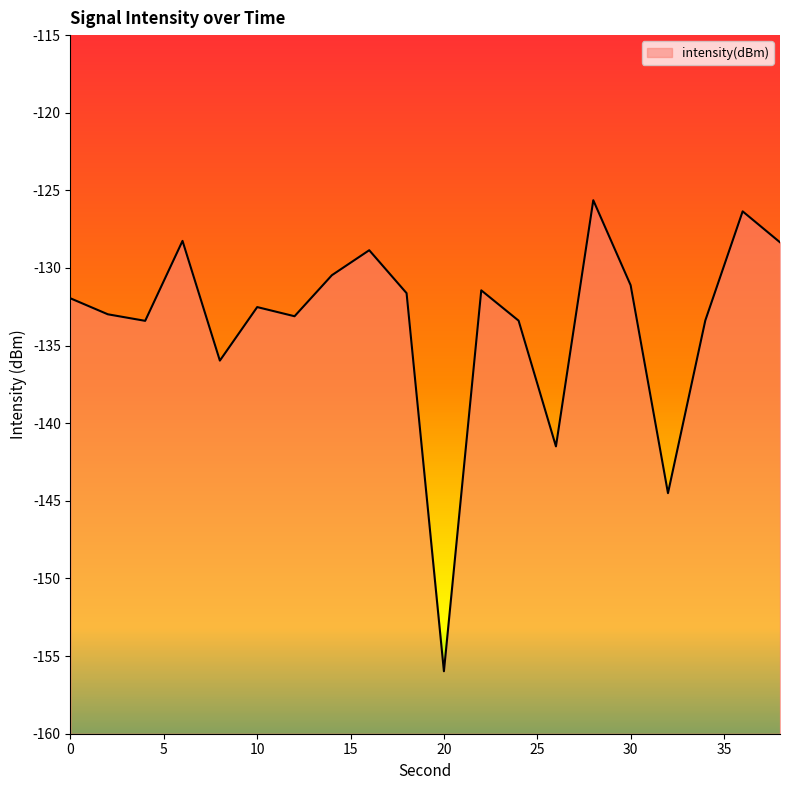

At which category does the chart reach its peak across all series?

28